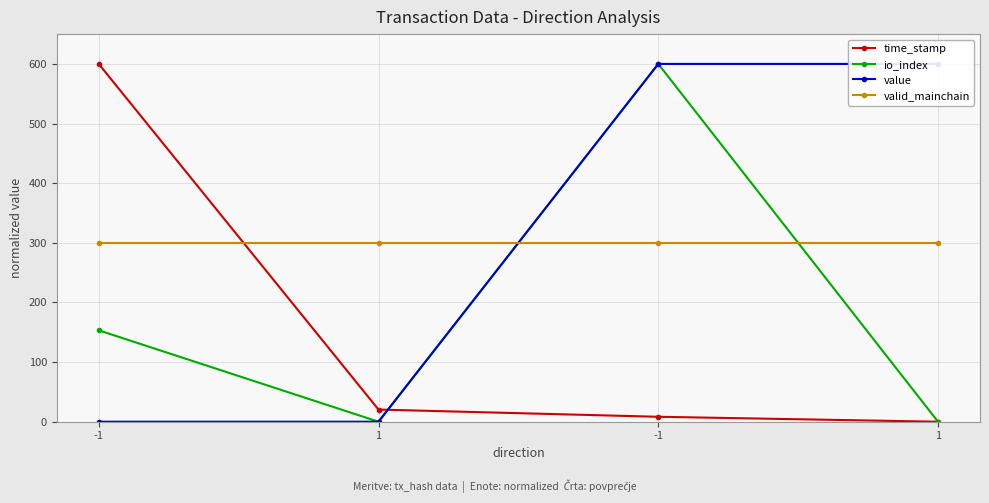

Which series has the largest total across all categories?

value